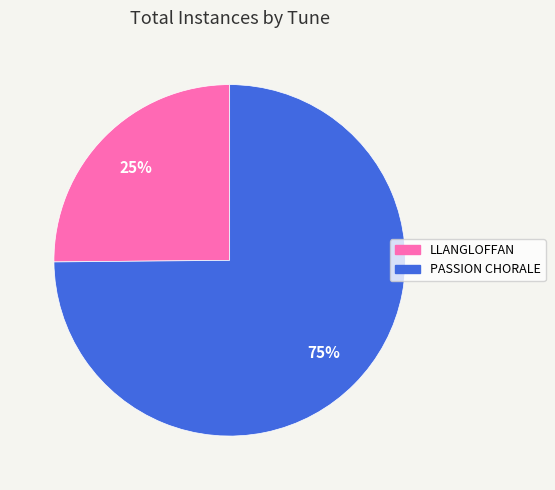

Is the sum of LLANGLOFFAN and PASSION CHORALE greater than half?

Yes